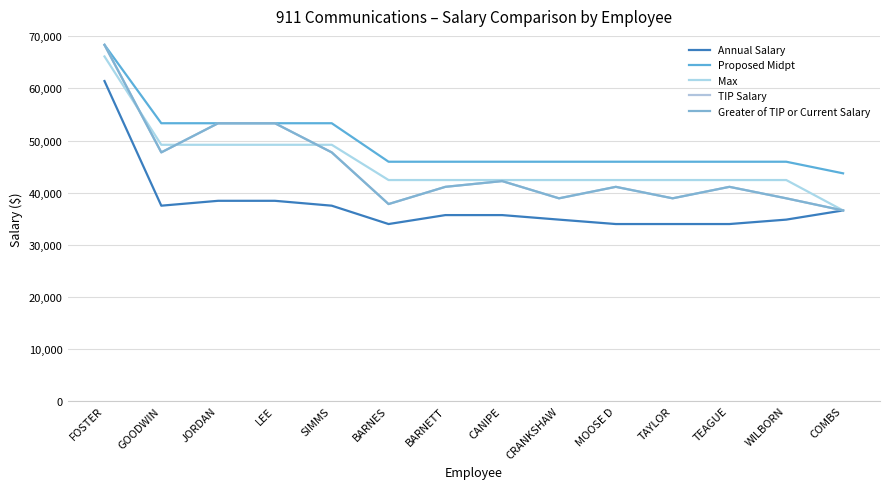

Which series has the largest total across all categories?

Proposed Midpt